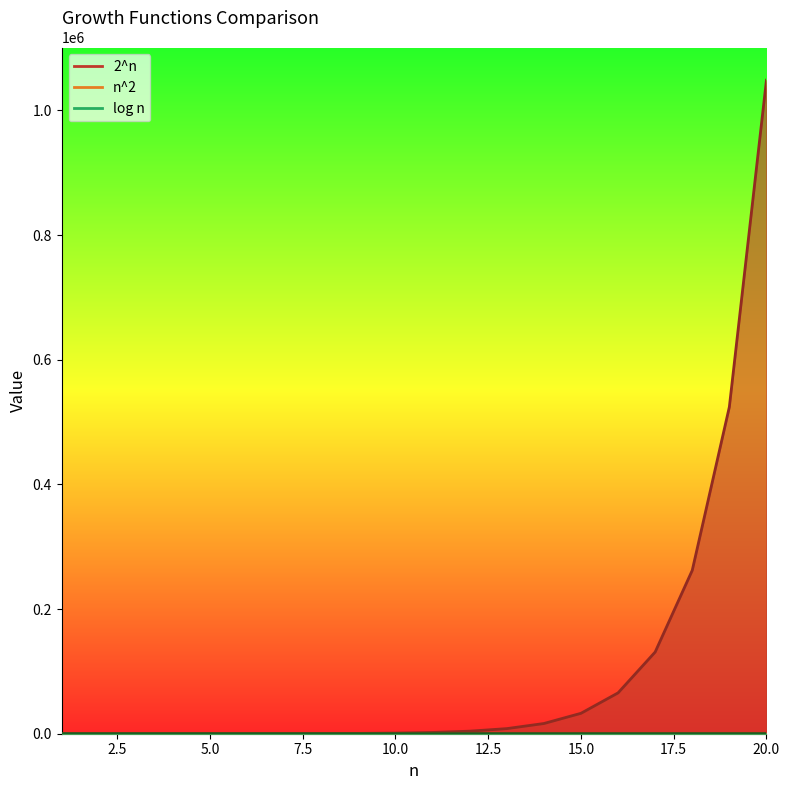

What is the value of the 2^n point at the 17th from the left?

131072.0